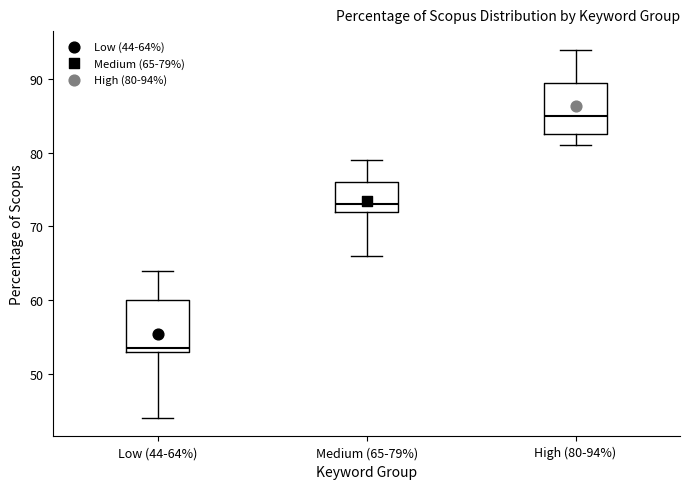

Reading left to right, transcribe this box plot: for each box, give where its median line is, the range the box spans, and where its two whiskers end, as read against the y-axis. The values are not printed on the chart, so give them approximately, as read against the axis.

Low (44-64%): median 54, box 53 to 60, whiskers 44 to 64
Medium (65-79%): median 73, box 72 to 76, whiskers 66 to 79
High (80-94%): median 85, box 83 to 90, whiskers 81 to 94